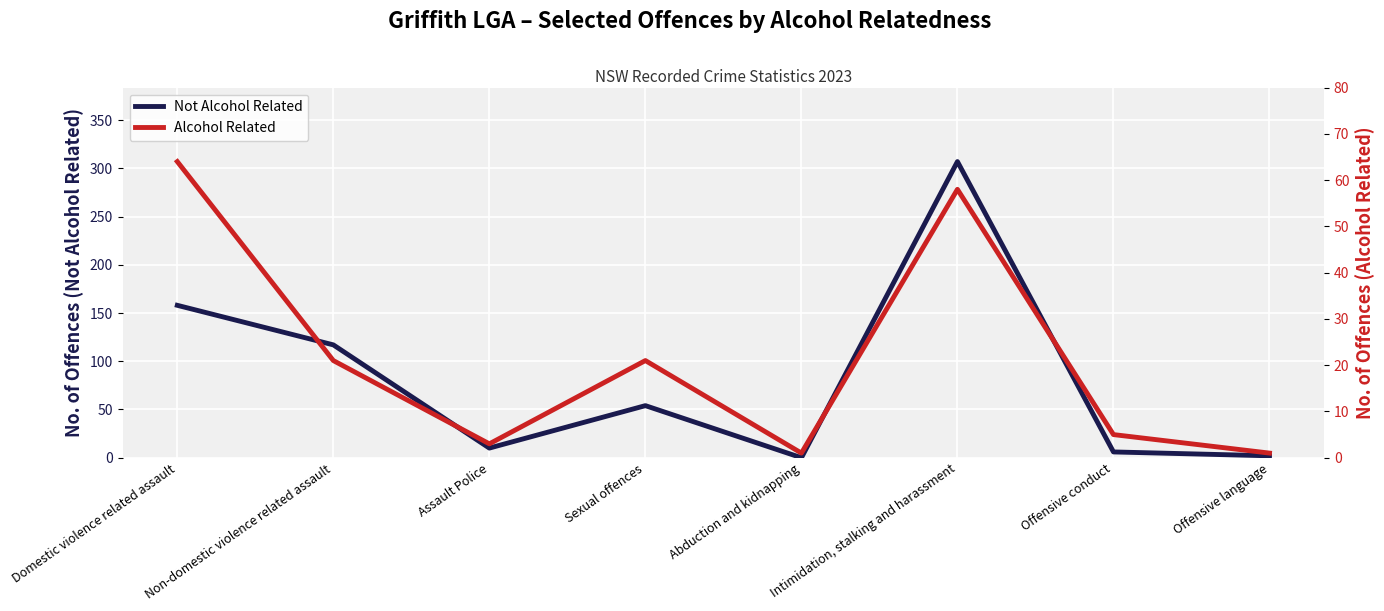

At which category does Alcohol Related reach its first local peak?

Sexual offences